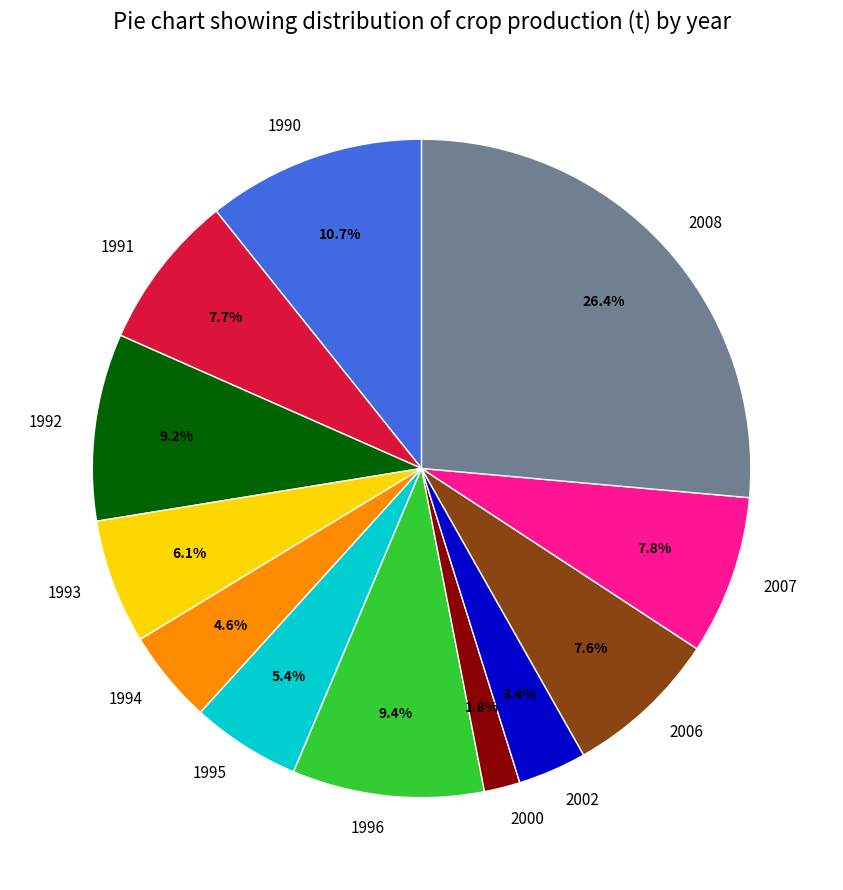

What percentage do 1993 and 1994 together represent?

10.7%